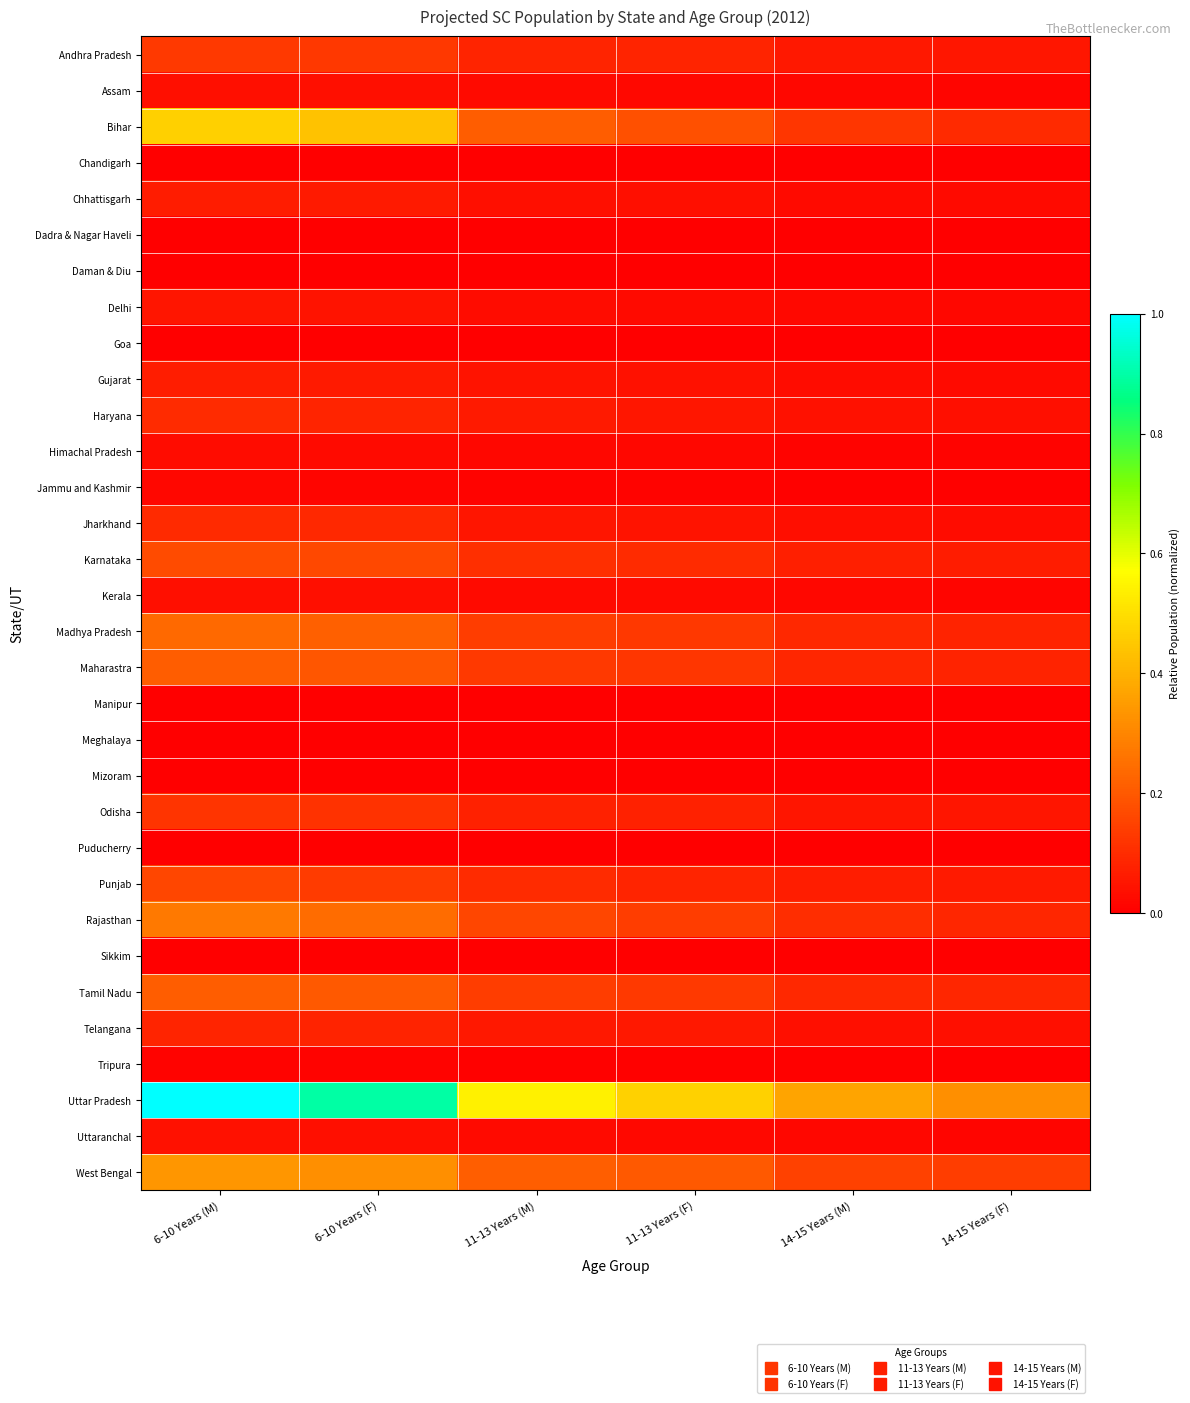

What is the difference between the highest and lowest values at 11-13 Years (F)?

0.5